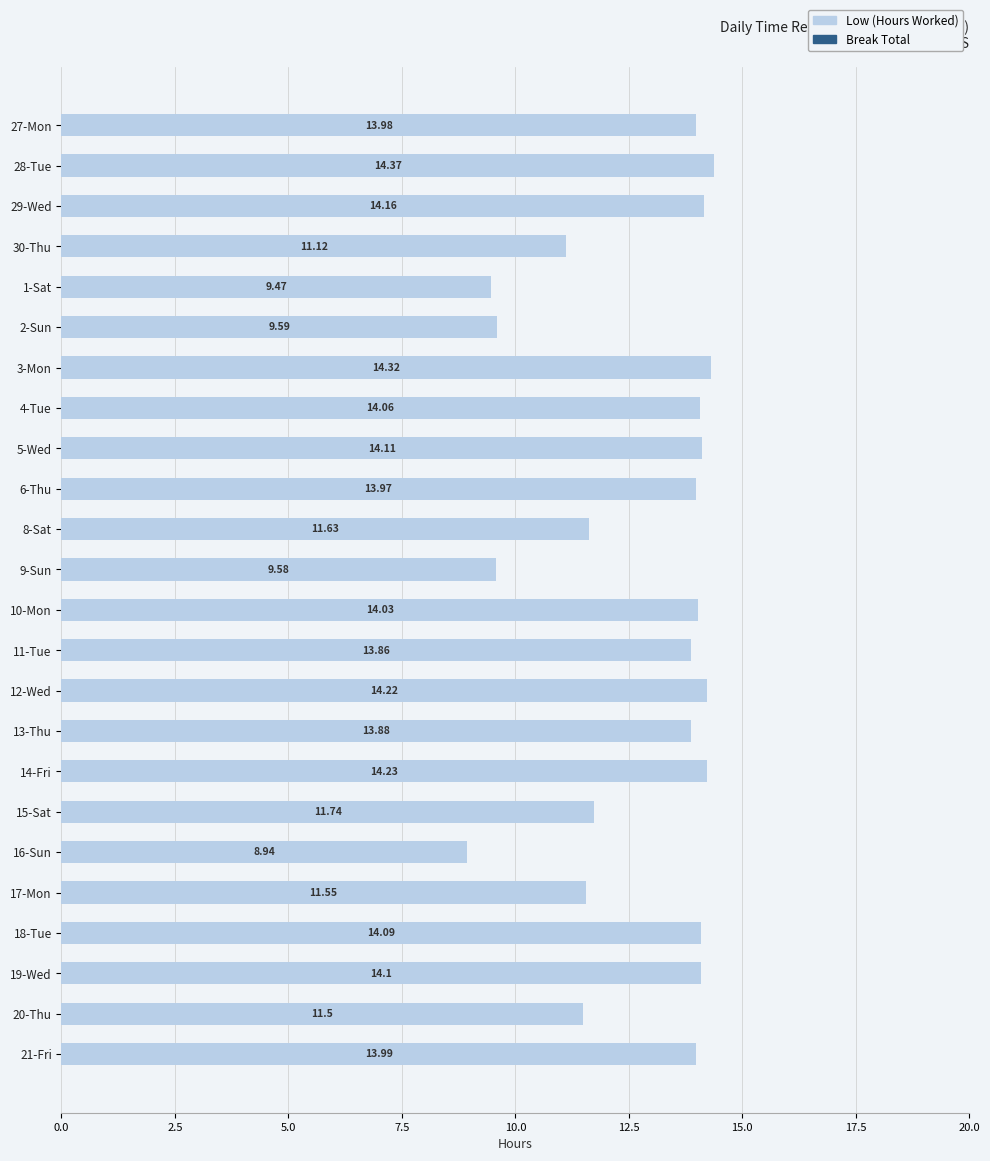

What is the difference between the second highest and minimum values?

5.4